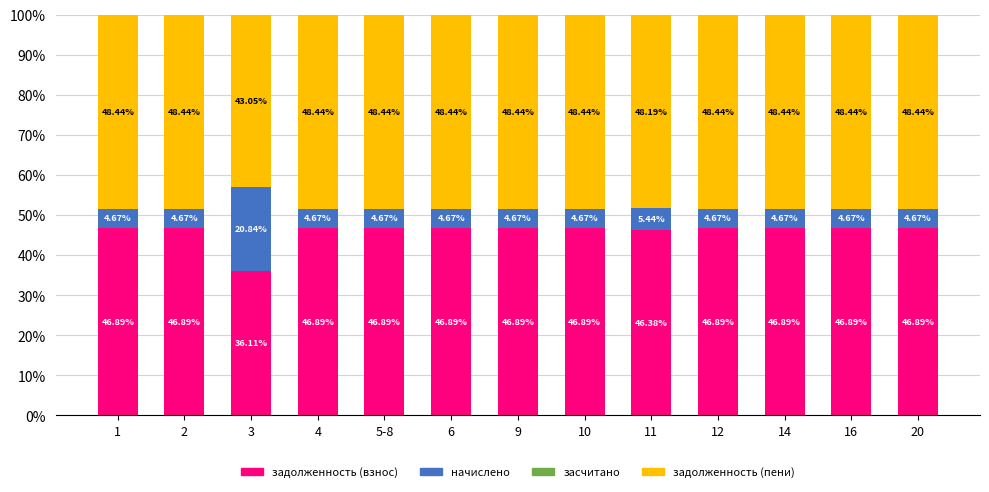

What is the total value across all series at 2?

100.0